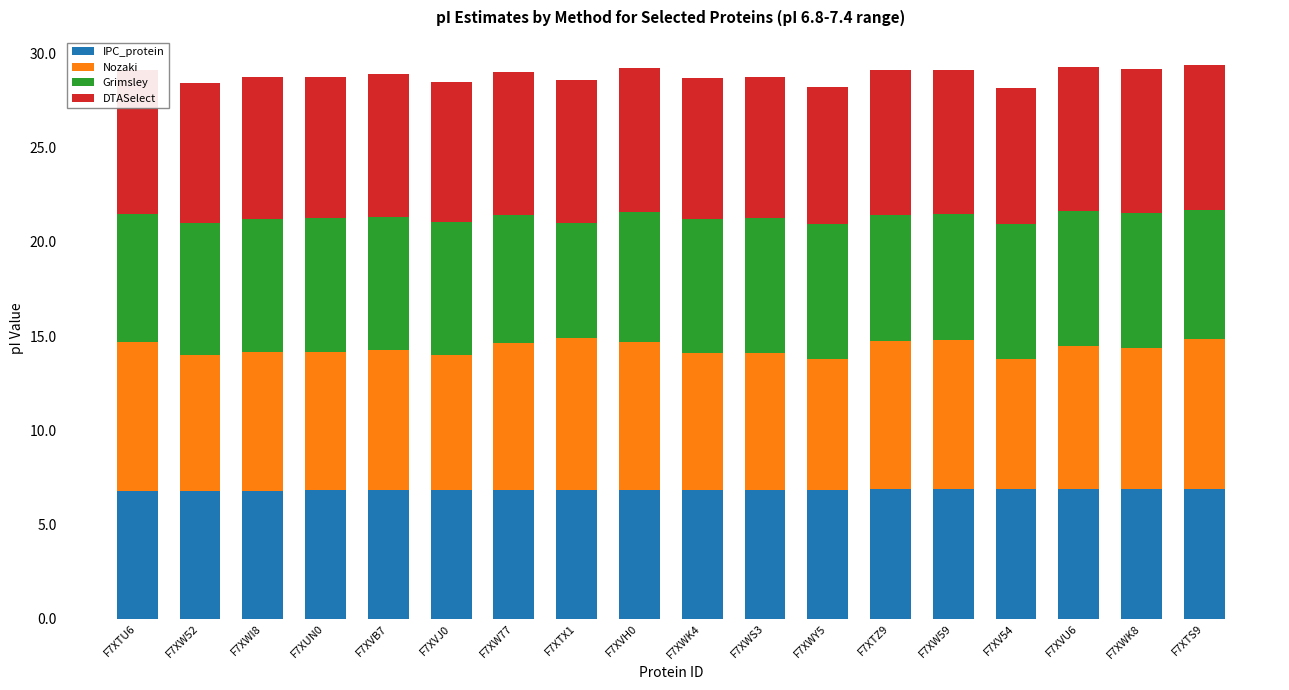

What is the total value across all series at F7XTU6?

29.1